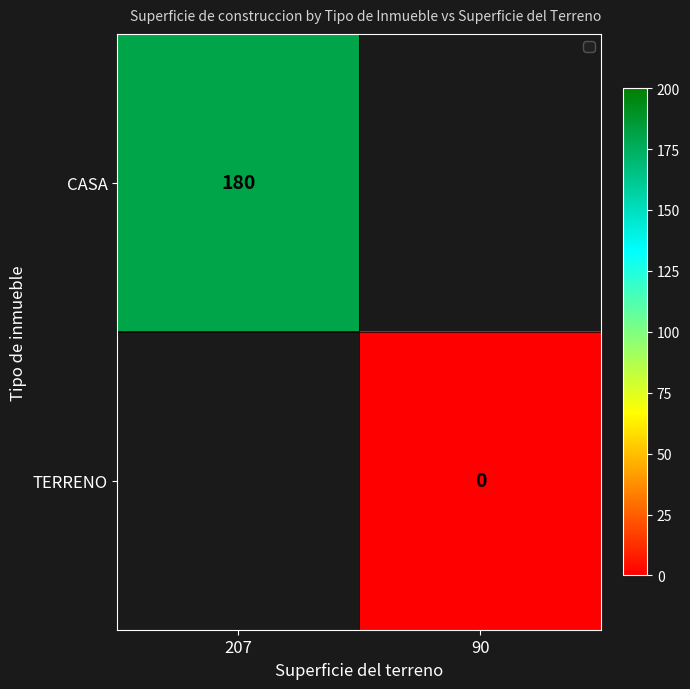

True or false: CASA has a value of 113 at 207.

False